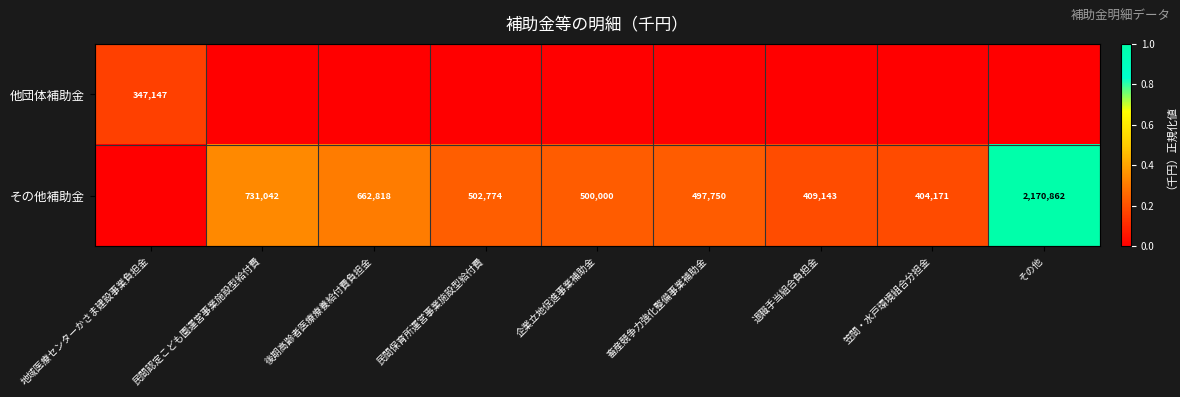

What is the sum of the その他補助金 values at 民間認定こども園運営事業施設型給付費 and 畜産競争力強化整備事業補助金?

1228792